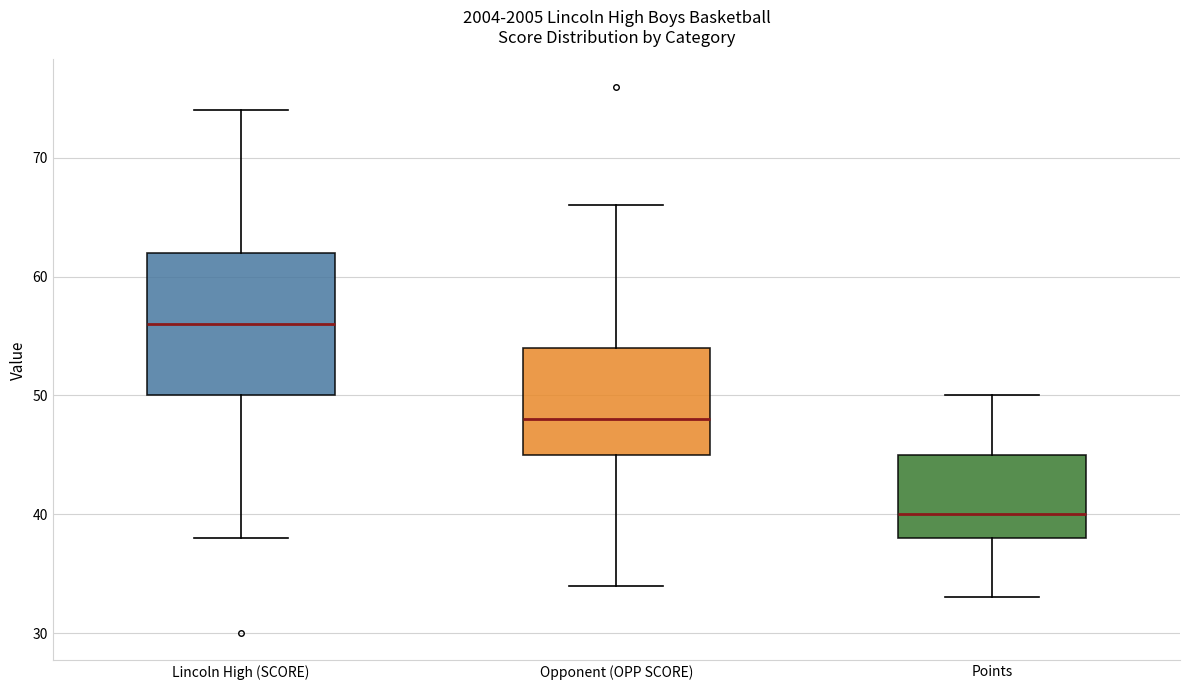

Comparing the boxes themselves (not the whiskers), which one is the tallest?

Lincoln High (SCORE)